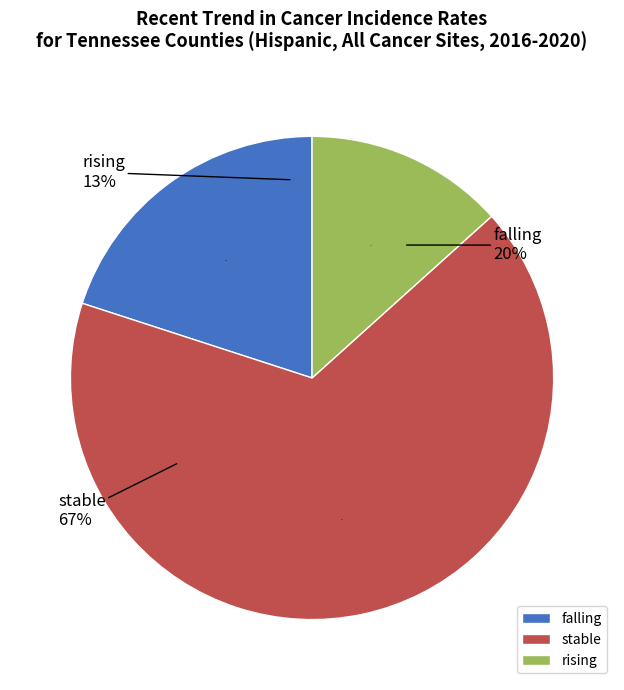

True or false: stable accounts for 67% of the total.

True